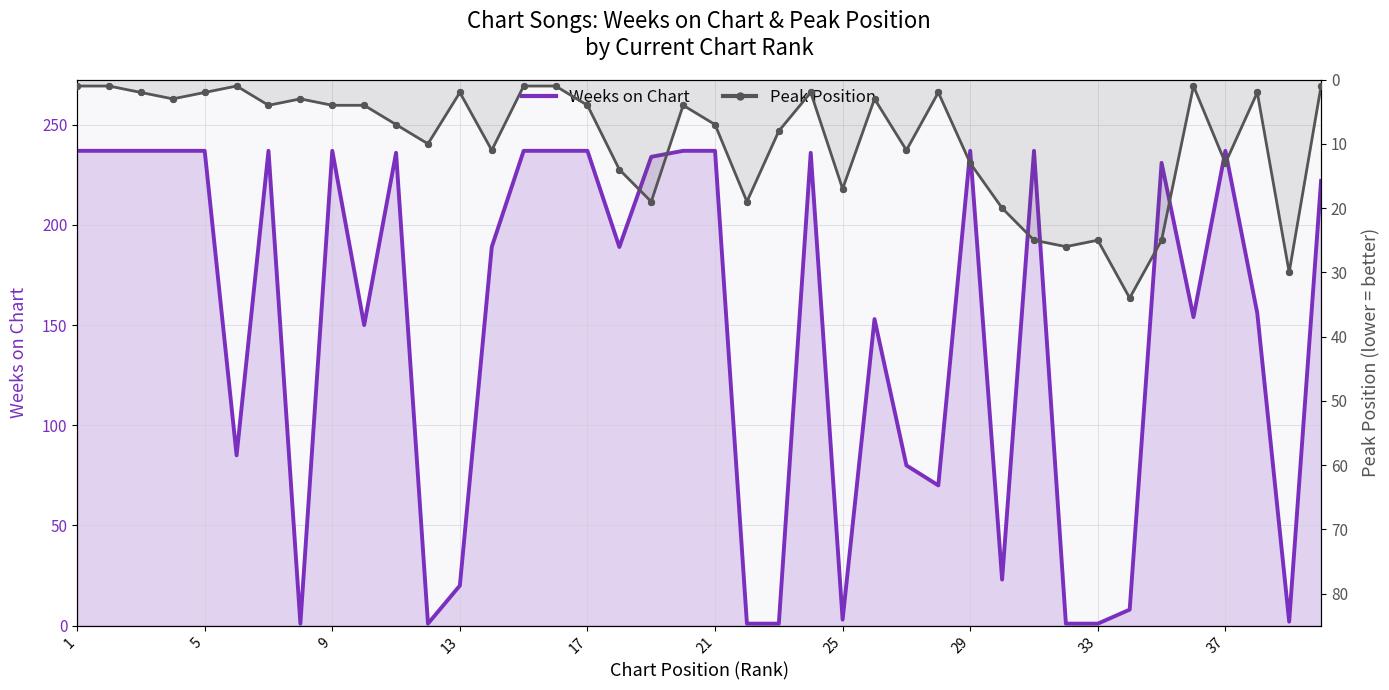

Which series reaches the minimum Y coordinate?

Weeks on Chart